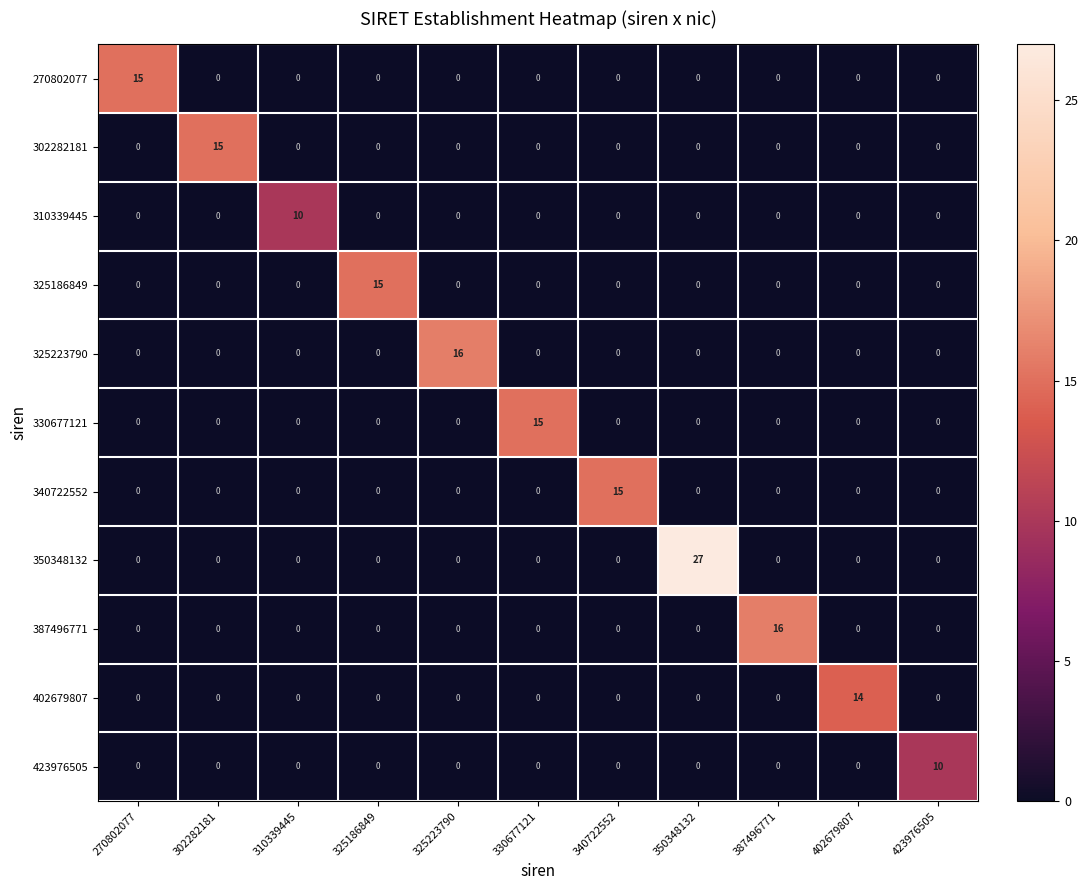

The value of 402679807 at 423976505 is -8. True or false?

False